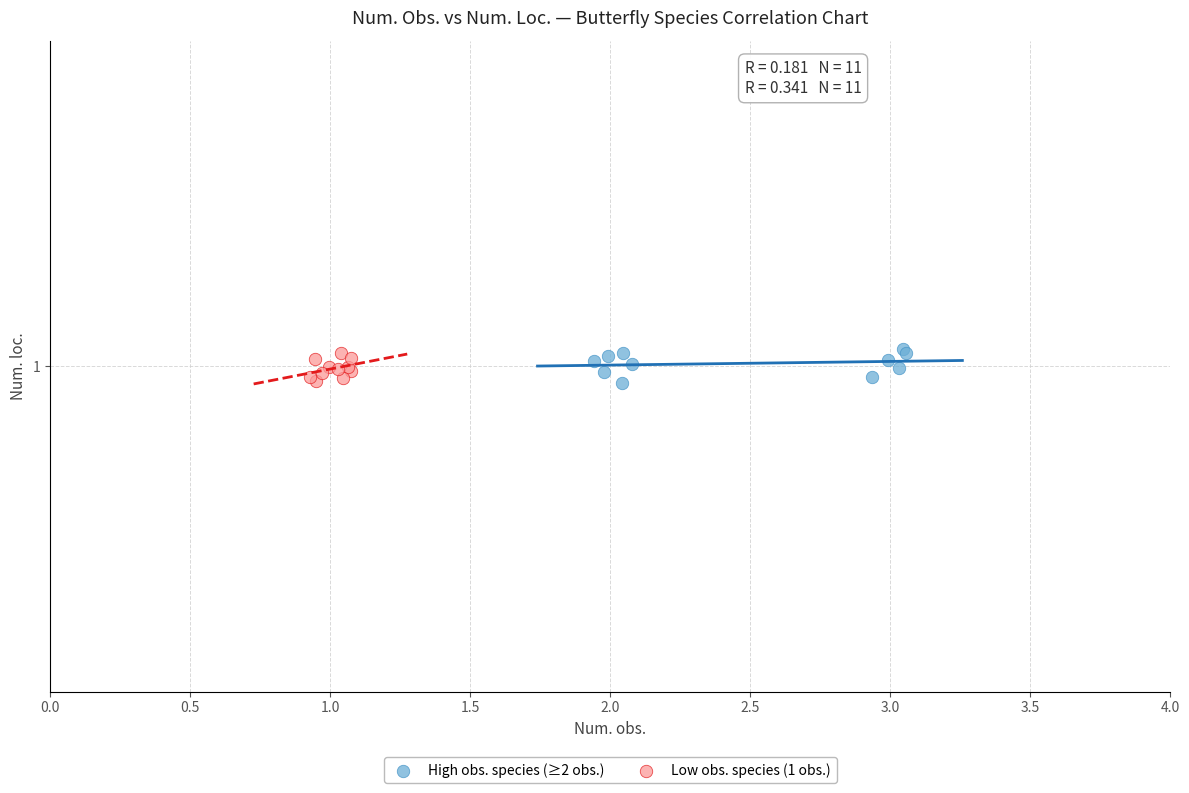

What are all the series names shown in the legend?

High obs. species (≥2 obs.), Low obs. species (1 obs.)